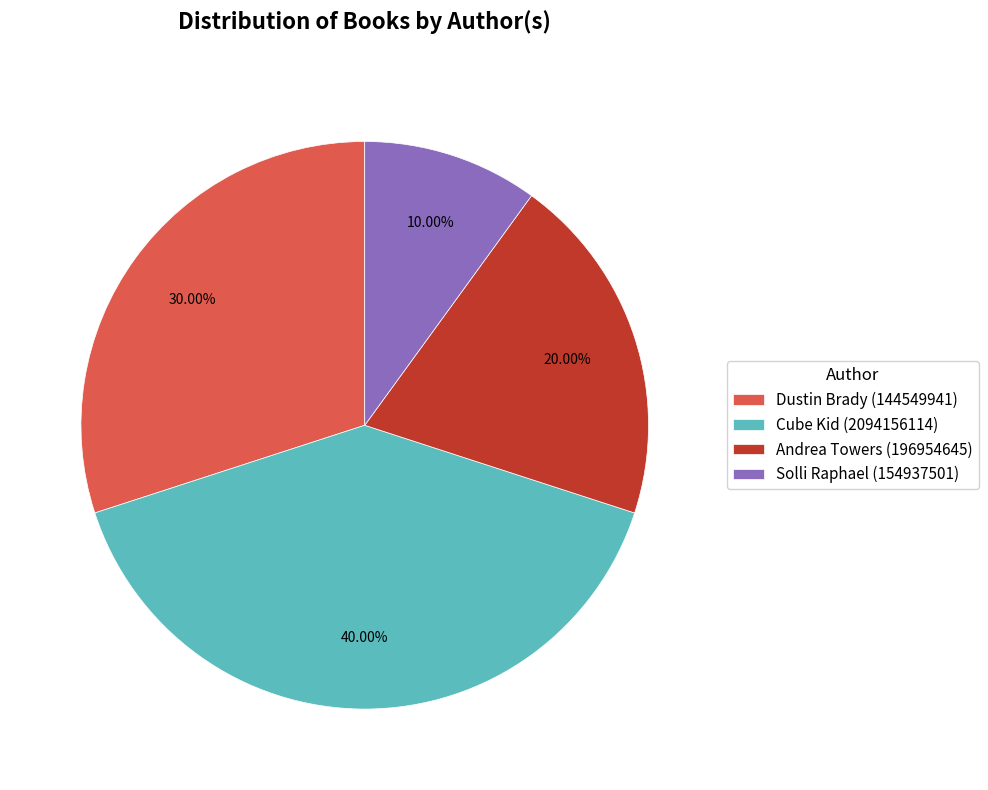

How many slices are in this pie chart?

4